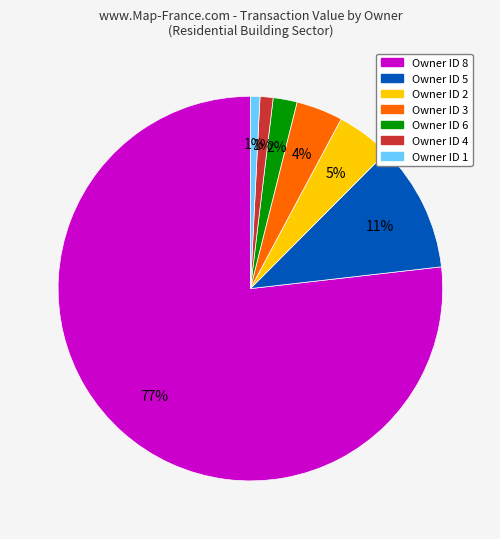

Is there any slice that represents more than half of the pie?

Yes